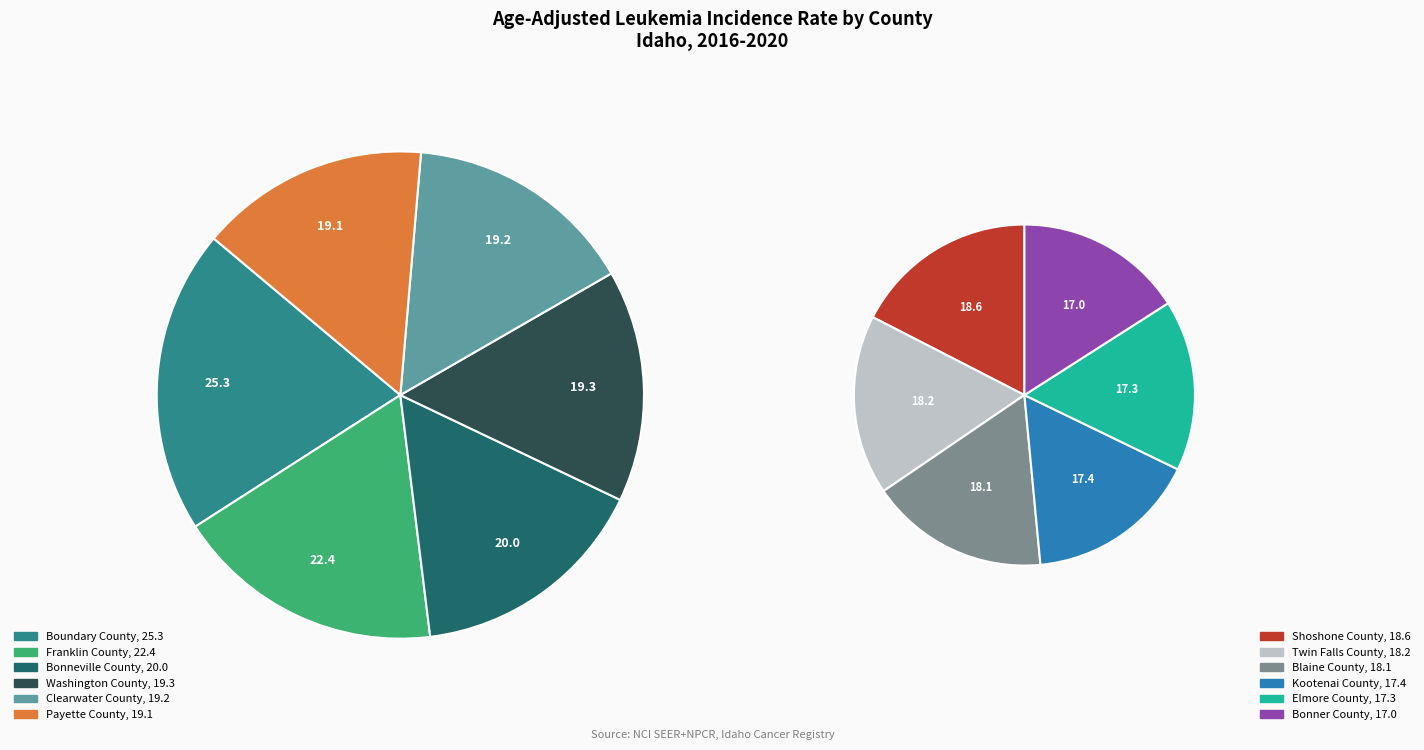

Which slice is the smallest?

Bonner County